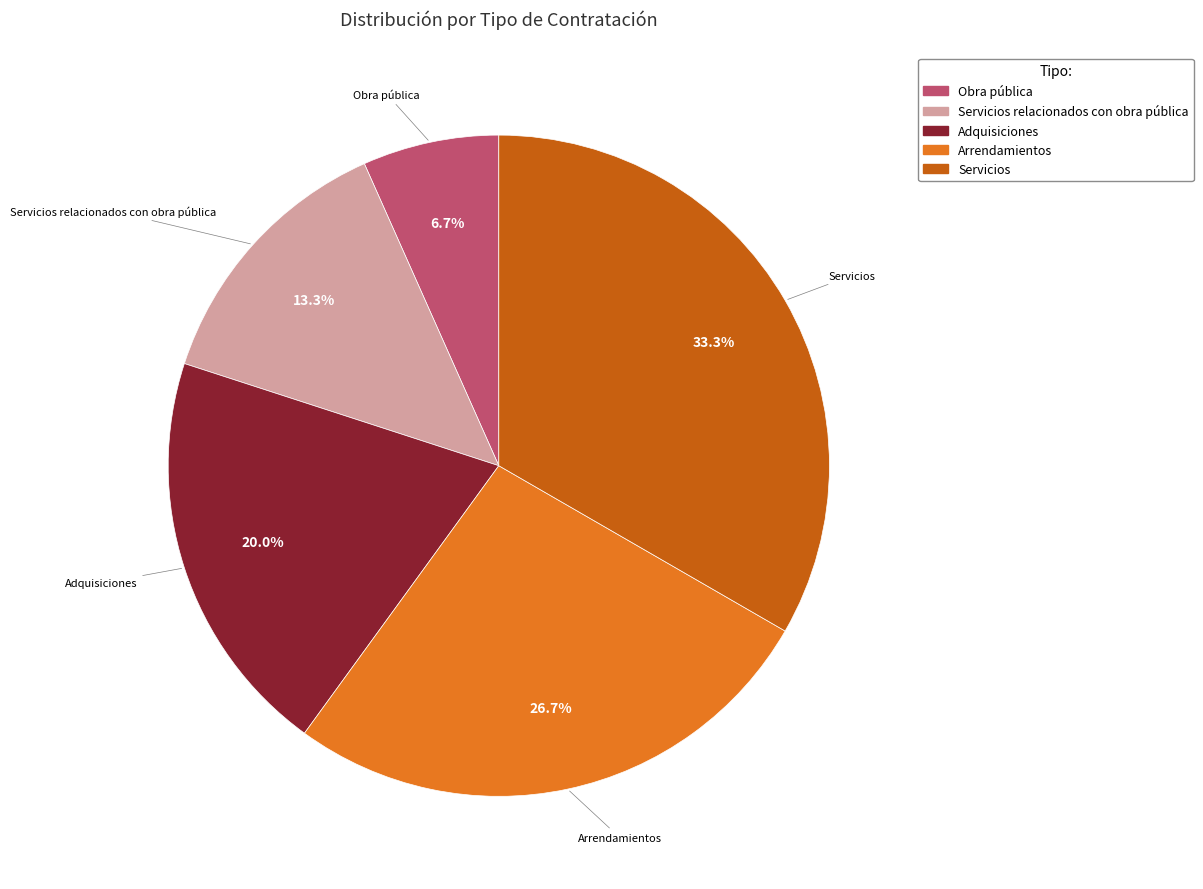

To the nearest percent, what portion does Servicios relacionados con obra pública represent?

13%